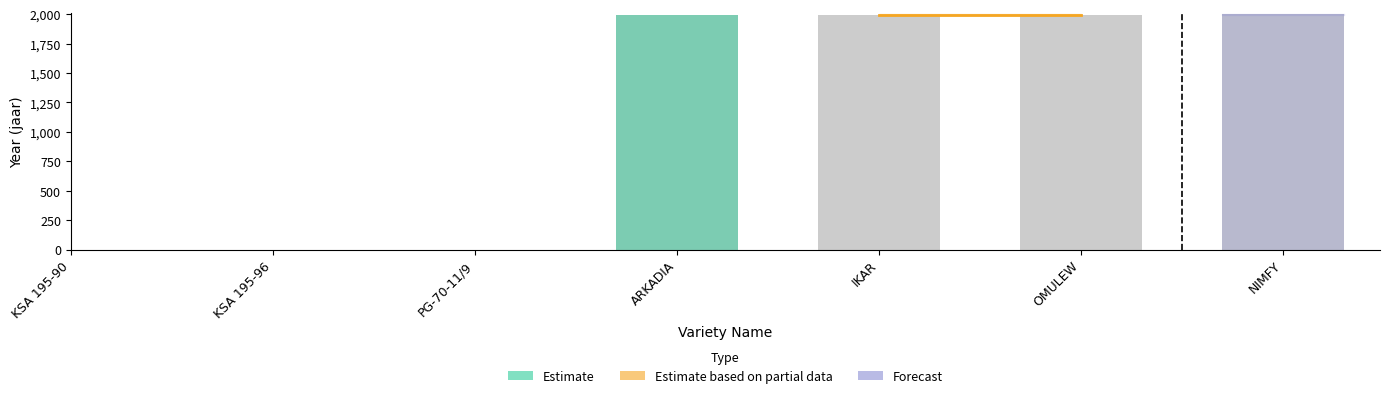

Which category has the highest value across all series?

NIMFY